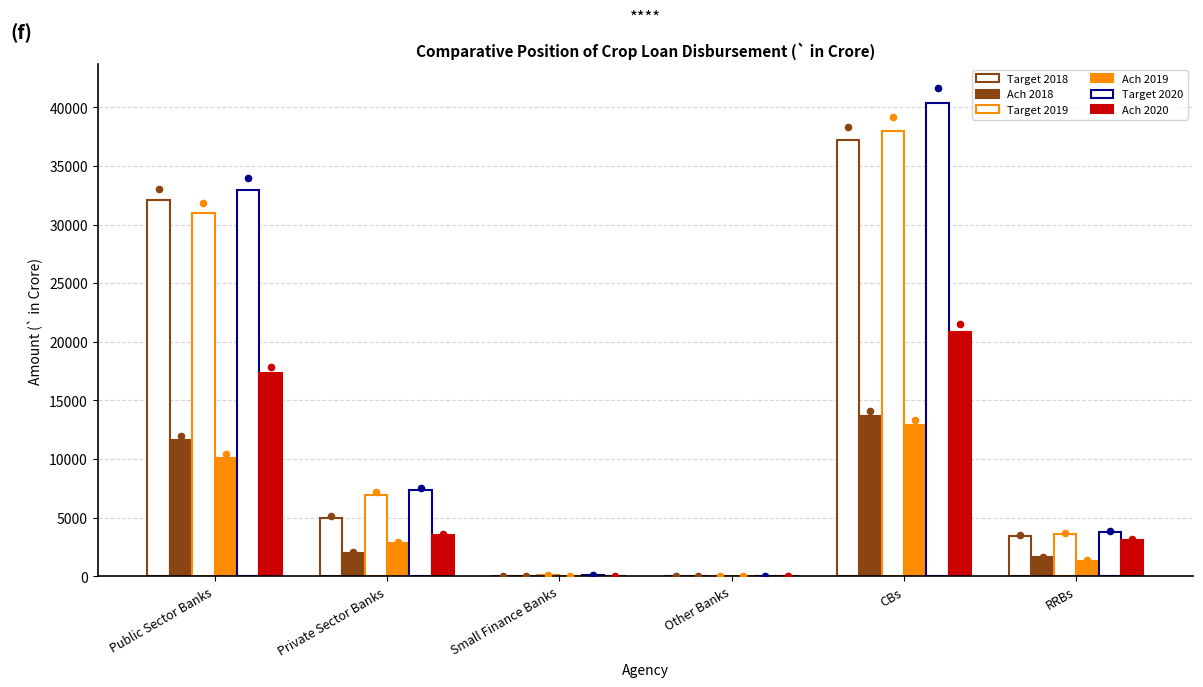

What is the total value across all series at RRBs?

16856.7